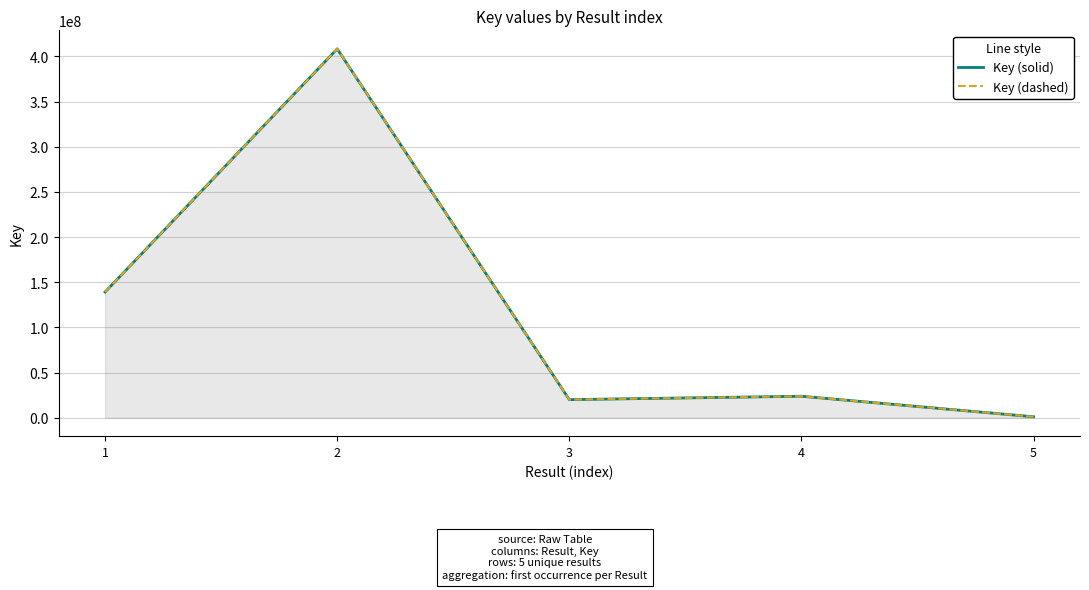

Rank the series by their maximum value, from lowest to highest.

Key (solid), Key (dashed)